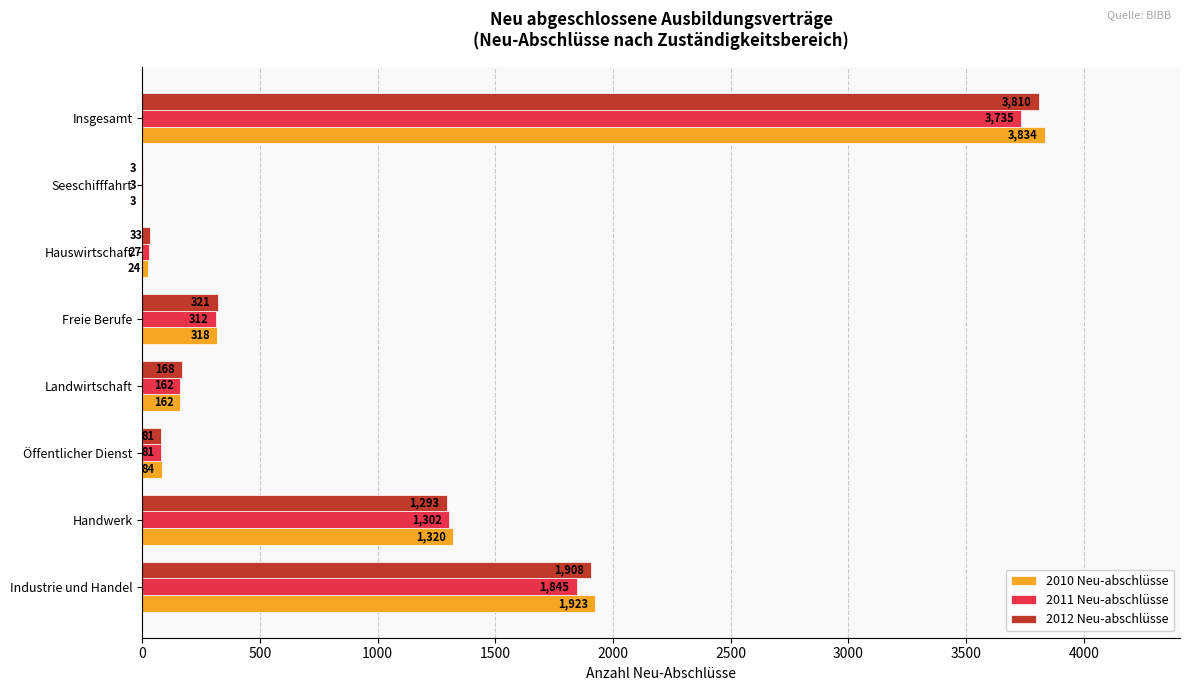

The value of 2010 Neu-abschlüsse at Industrie und Handel is 1923. True or false?

True